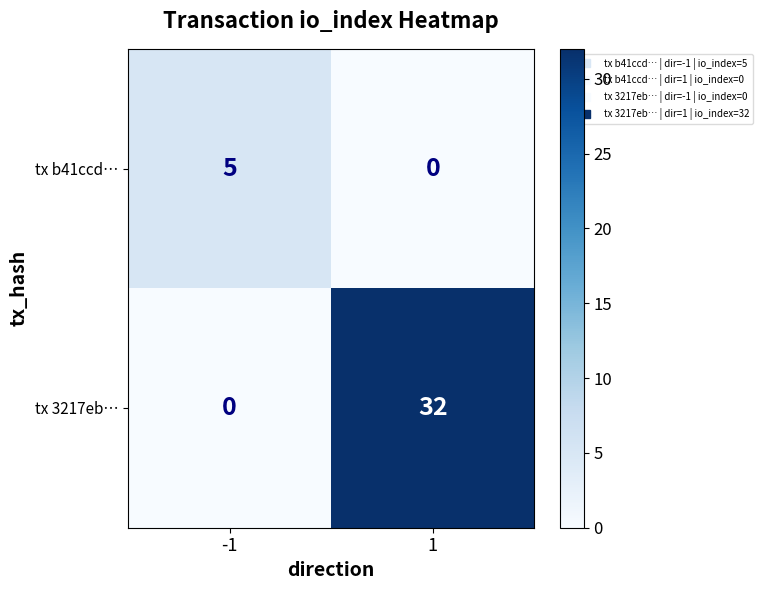

What is the greatest value displayed?

32